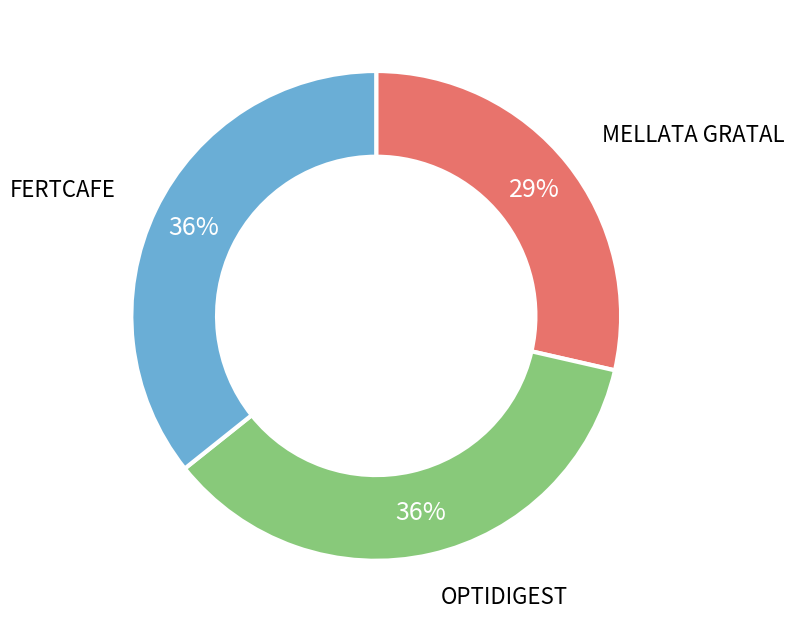

Which has a higher value, FERTCAFE or MELLATA GRATAL?

FERTCAFE